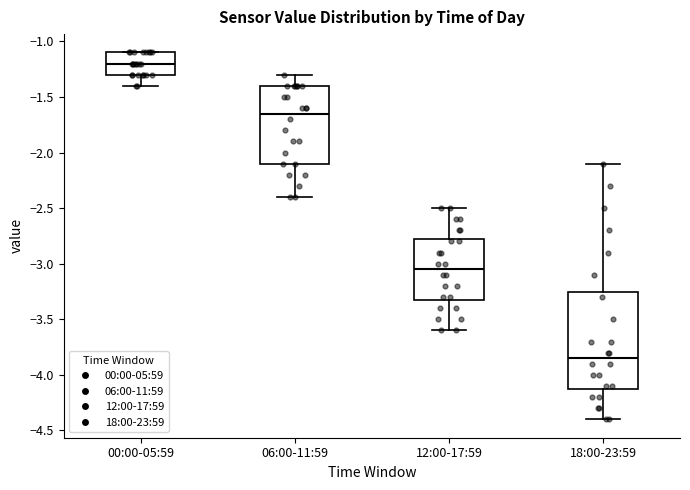

Which box has the lowest median line?

18:00-23:59